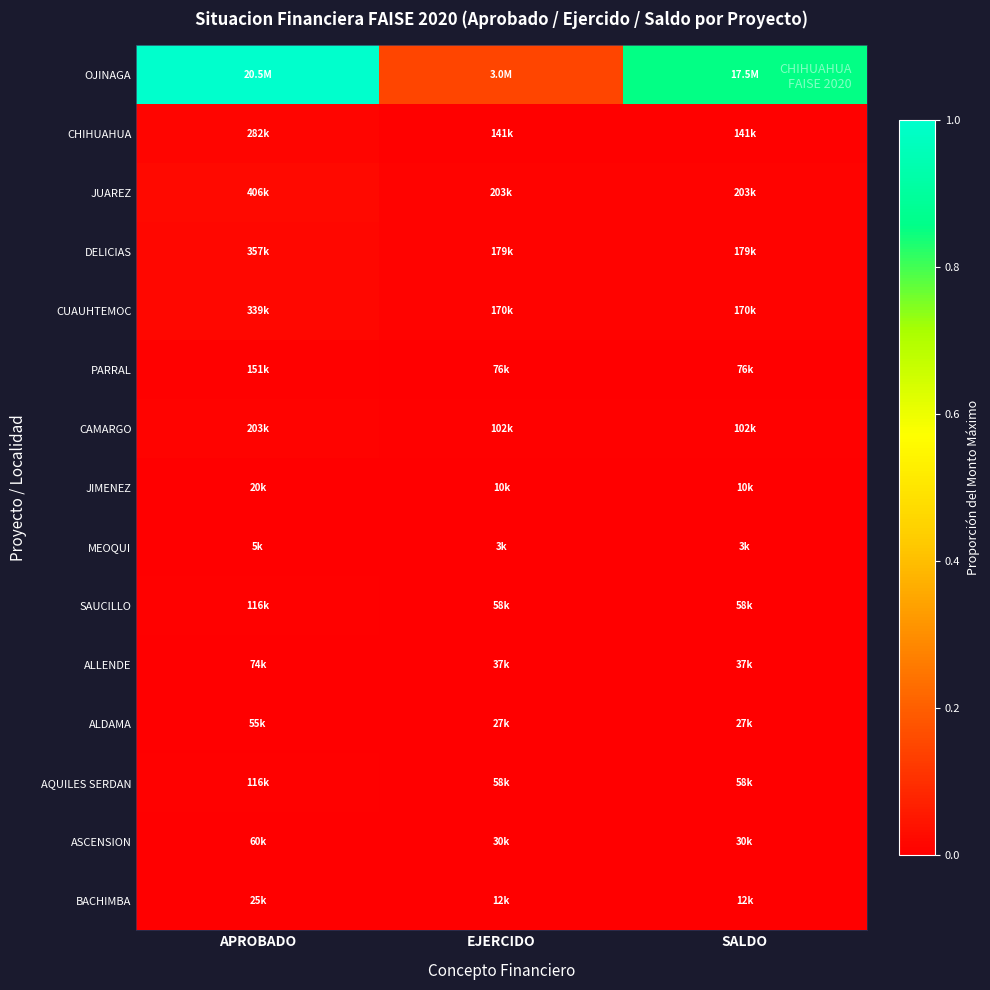

Which series has the widest spread of values?

OJINAGA